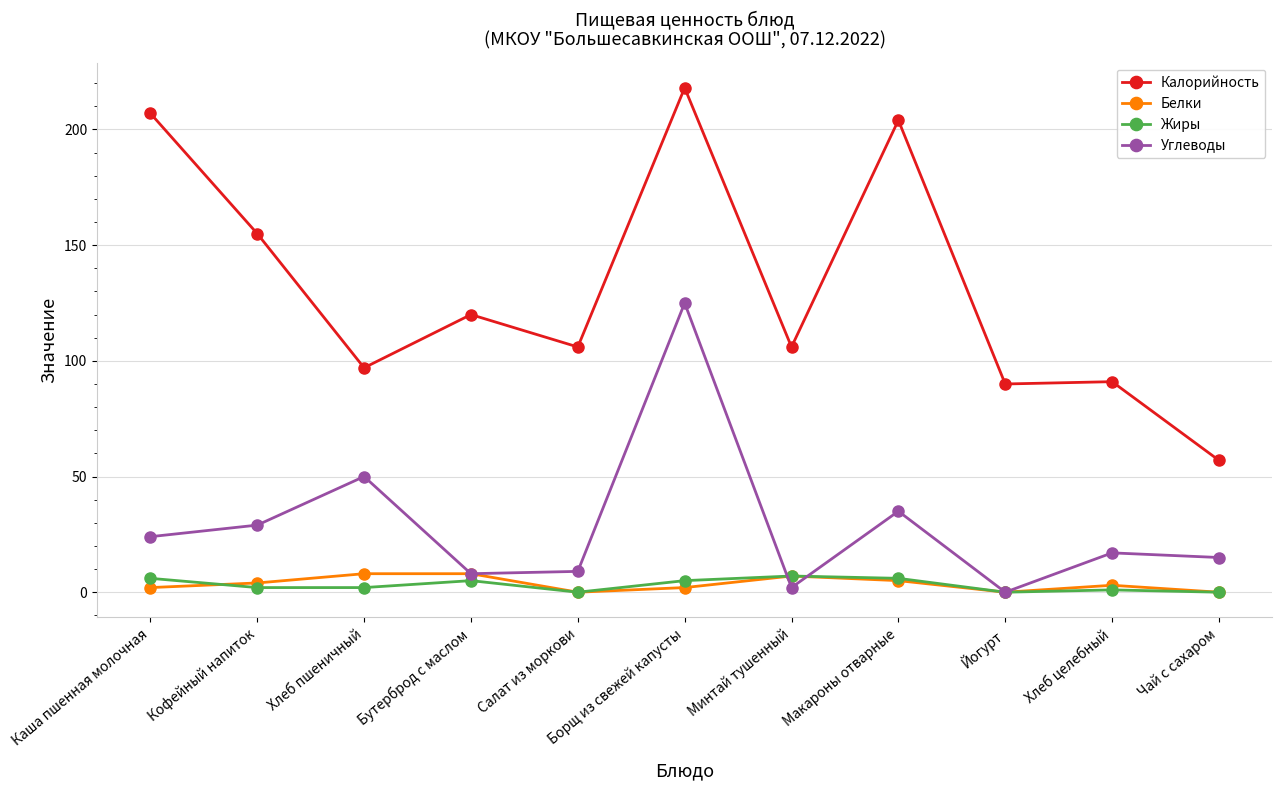

Reading right to left, list all the values displayed in this chart.

Калорийность: 57	91	90	204	106	218	106	120	97	155	207
Белки: 0	3	0	5	7	2	0	8	8	4	2
Жиры: 0	1	0	6	7	5	0	5	2	2	6
Углеводы: 15	17	0	35	2	125	9	8	50	29	24